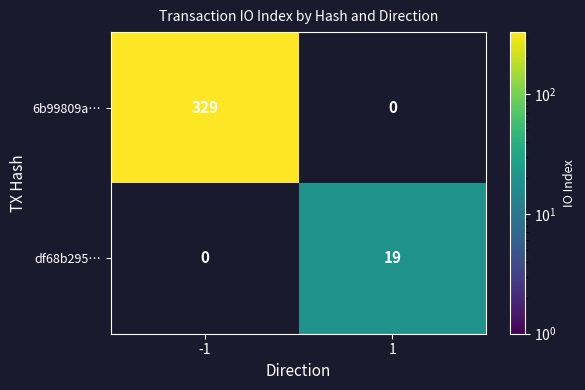

The 6b99809a… series shows 153 at -1. True or false?

False